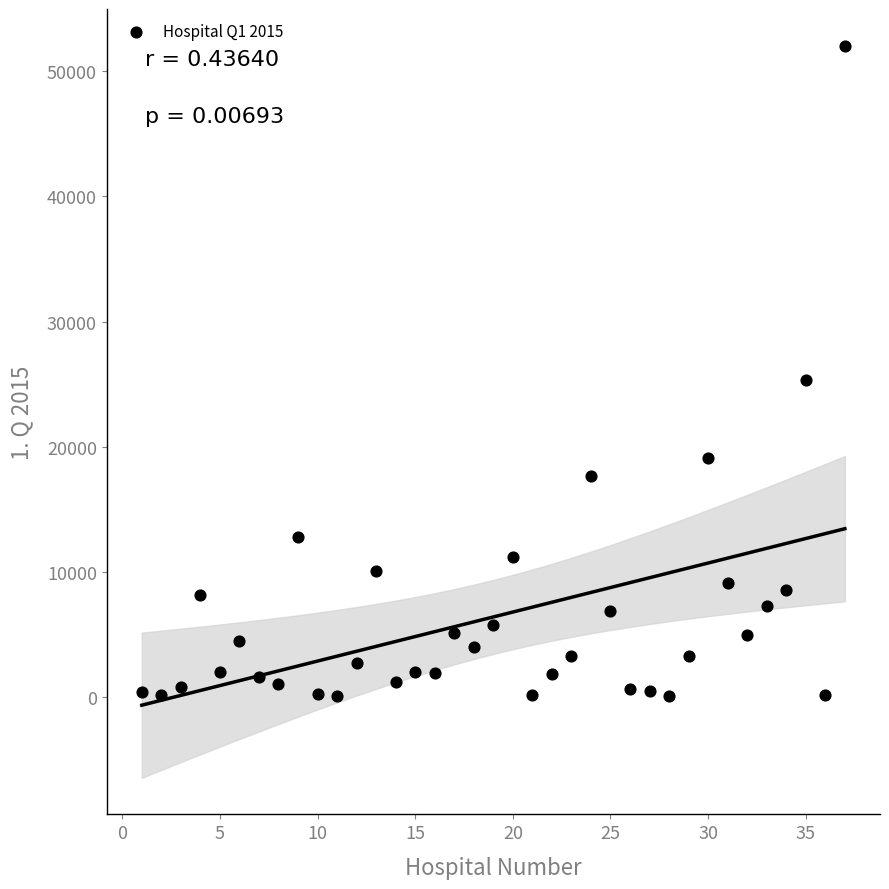

What is the range of Y values (max minus min)?

51944